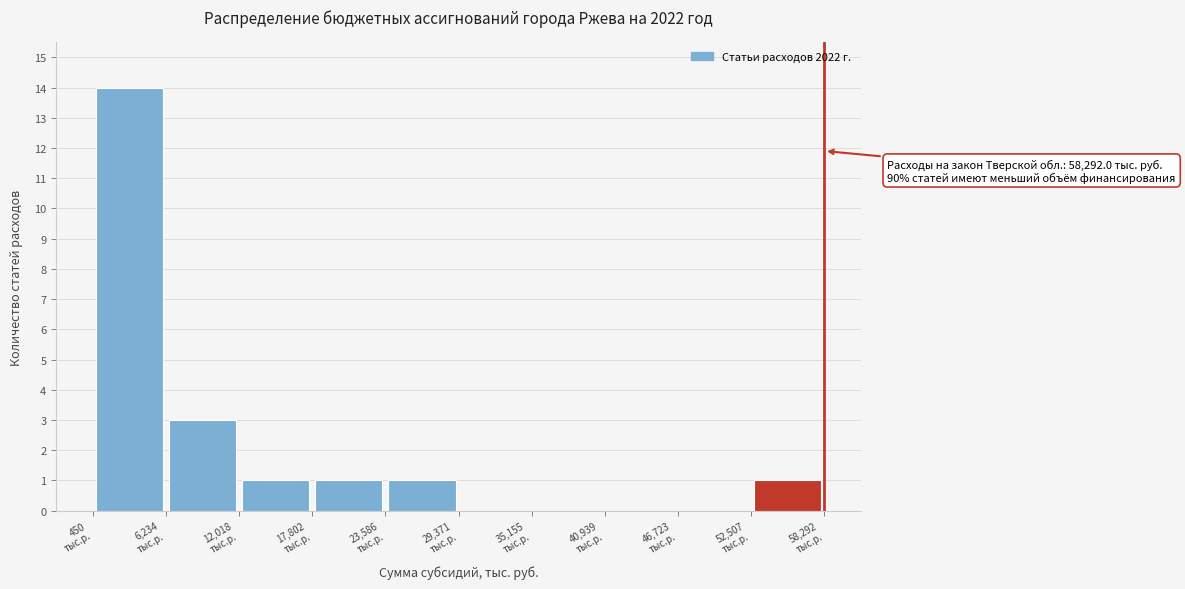

Which range on the x-axis has the tallest bar?

0 to 6000